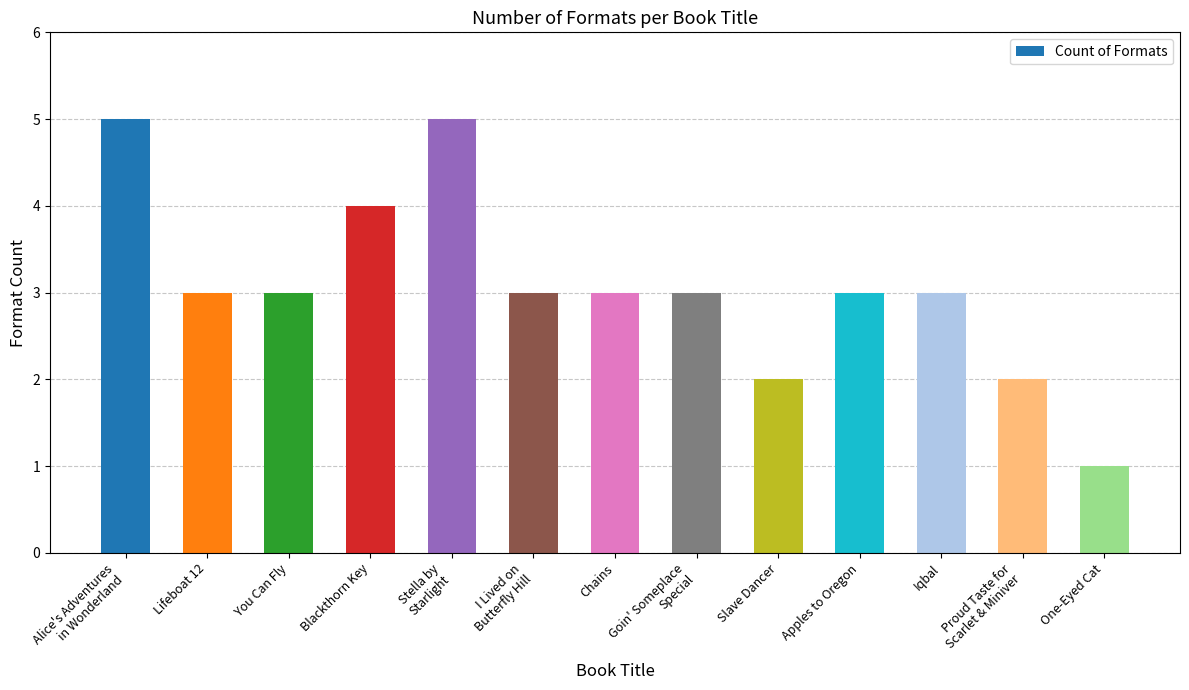

What is the approximate value at You Can Fly?

3